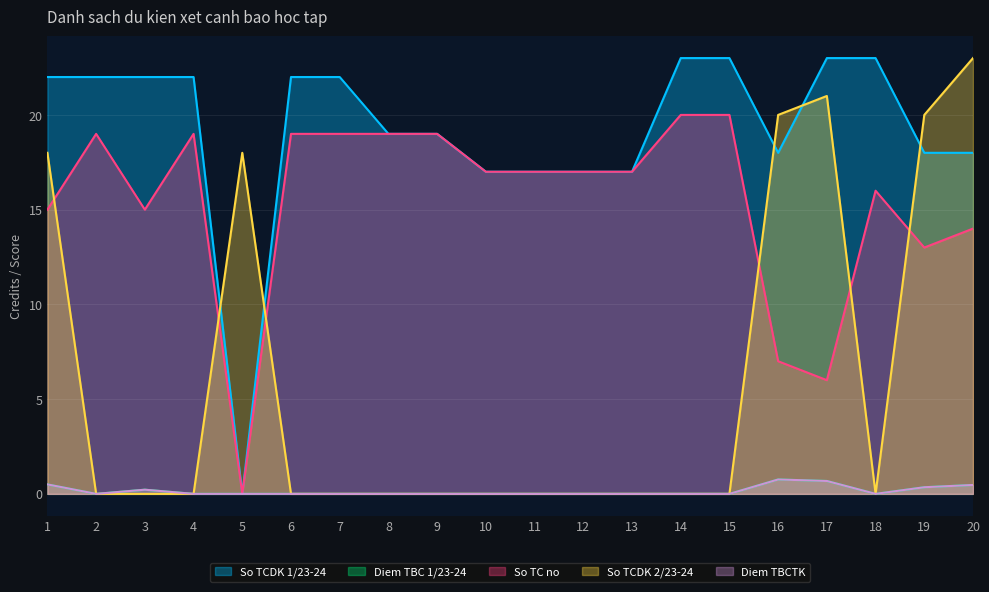

True or false: Diem TBC 1/23-24 and Diem TBCTK cross at least once.

False